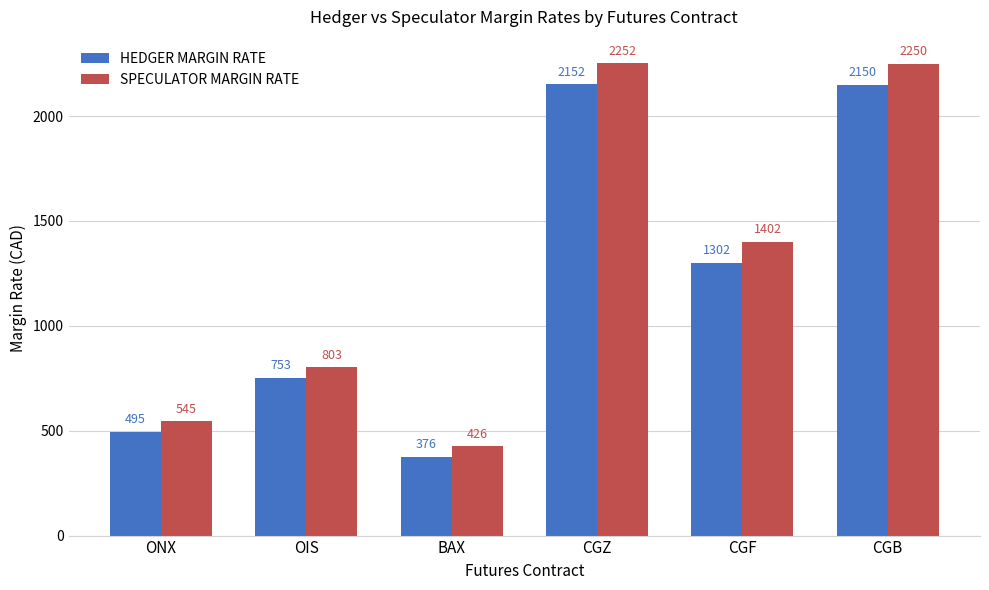

Reading left to right, extract all data points from this chart.

HEDGER MARGIN RATE: ONX=495	OIS=753	BAX=376	CGZ=2152	CGF=1302	CGB=2150
SPECULATOR MARGIN RATE: ONX=545	OIS=803	BAX=426	CGZ=2252	CGF=1402	CGB=2250